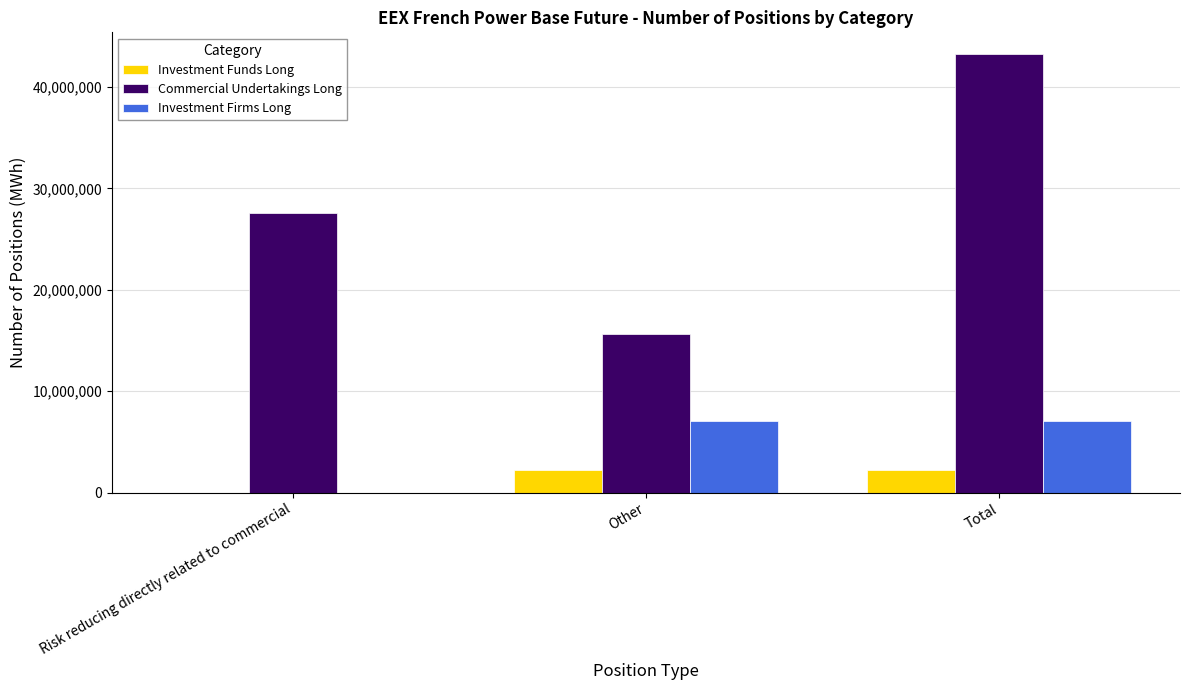

What is the sum of the Commercial Undertakings Long values at Risk reducing directly related to commercial and Other?

43225859